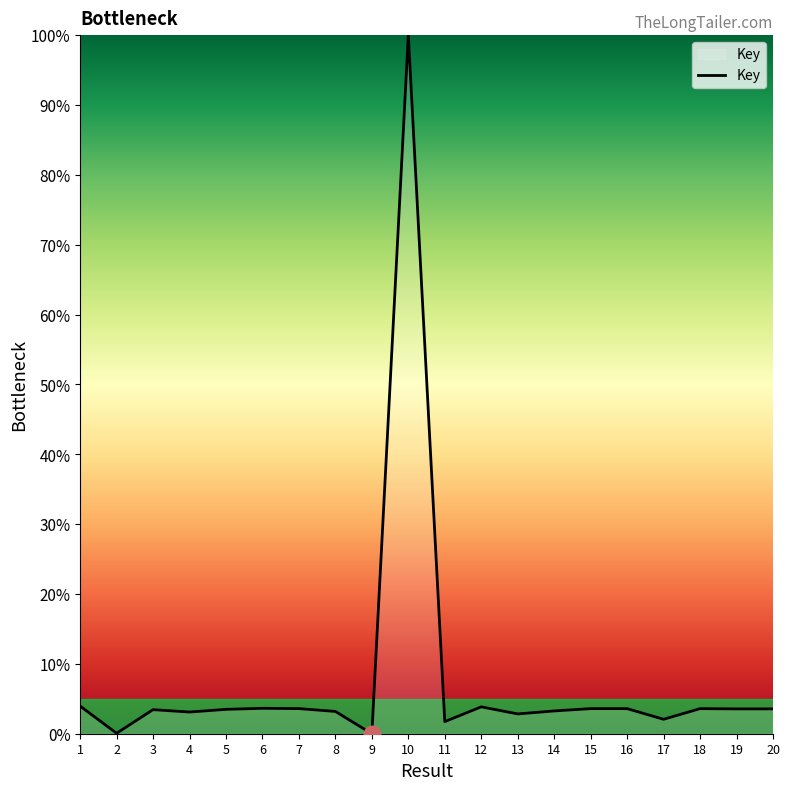

Which label corresponds to the largest value in the chart?

10